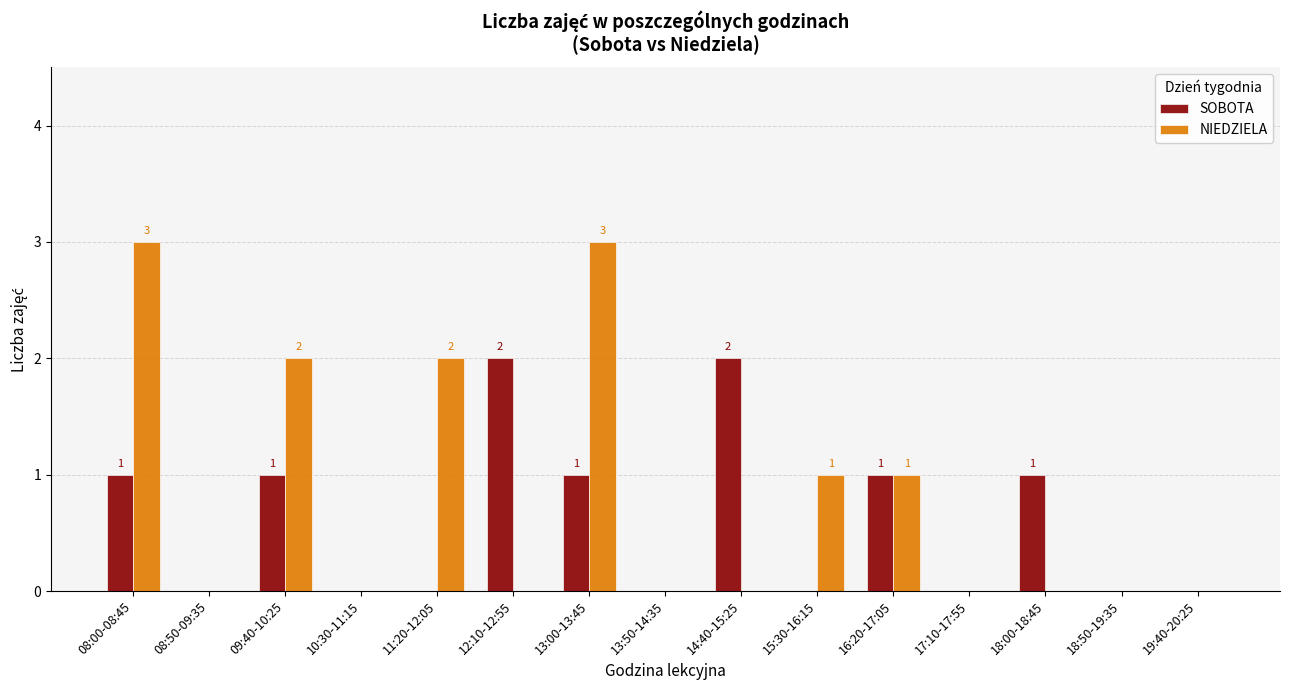

What is the greatest value displayed?

3